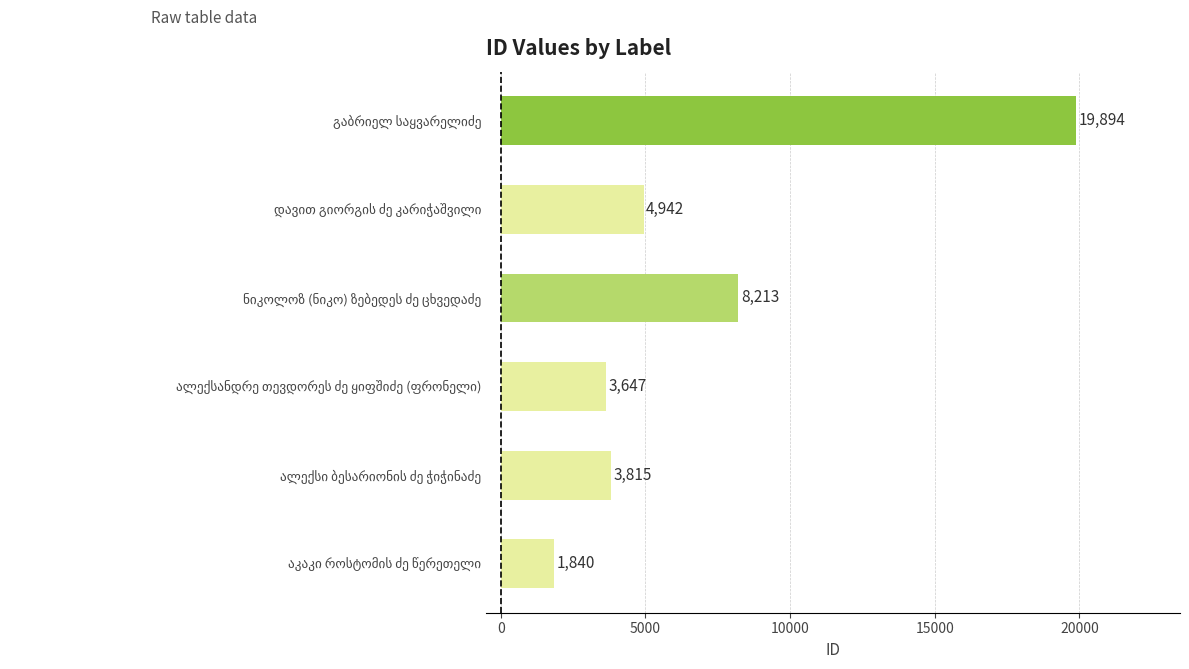

What is the maximum value shown in the chart?

19894